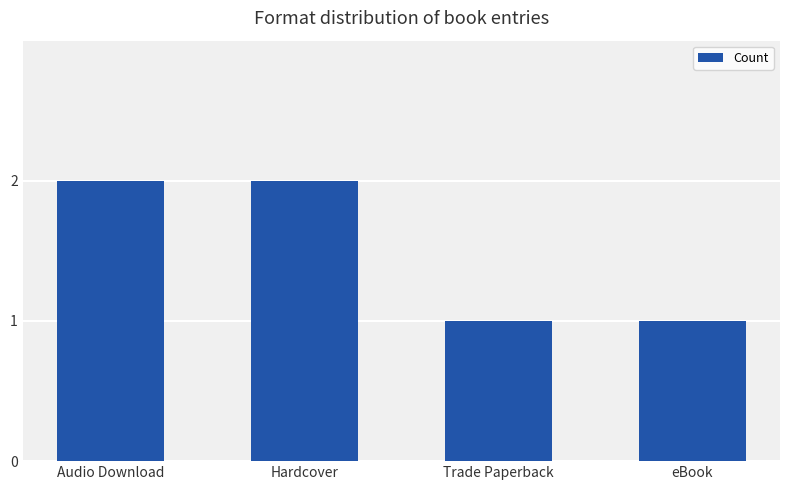

The value at Trade Paperback is 1. True or false?

True